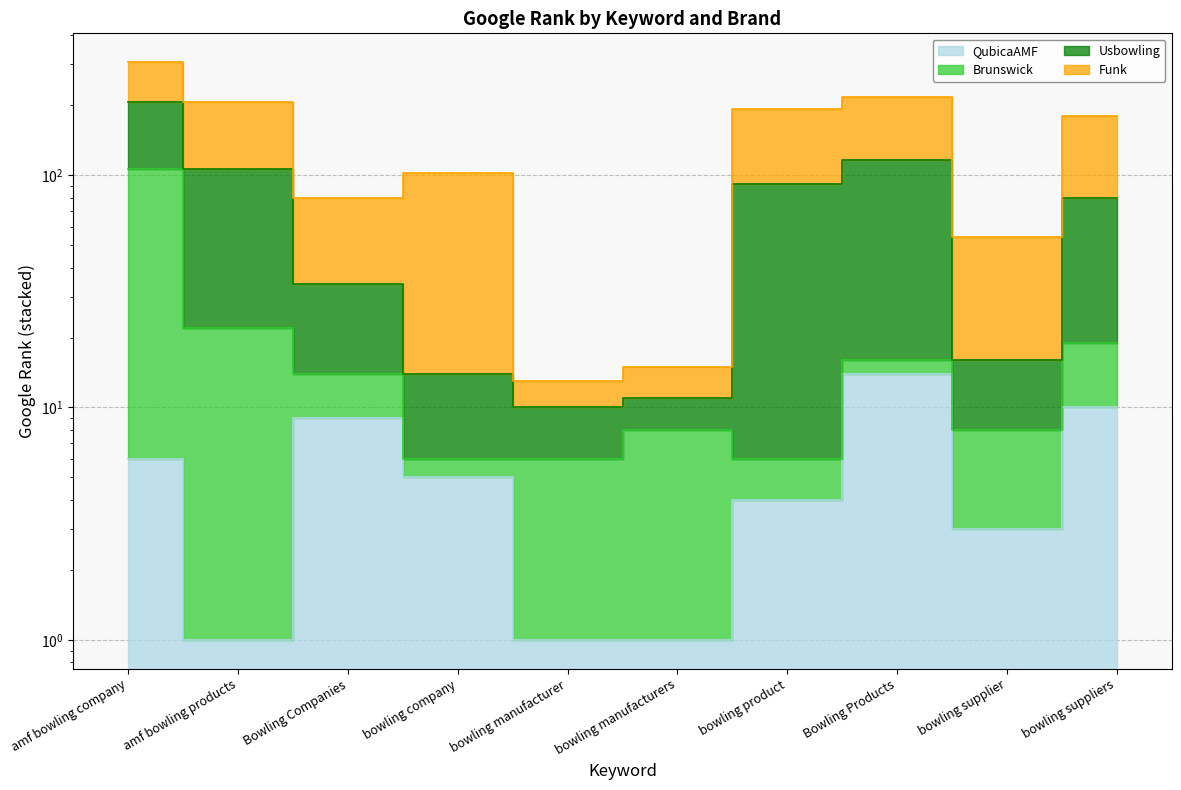

What is the difference between the maximum and minimum values in the Brunswick series?

100